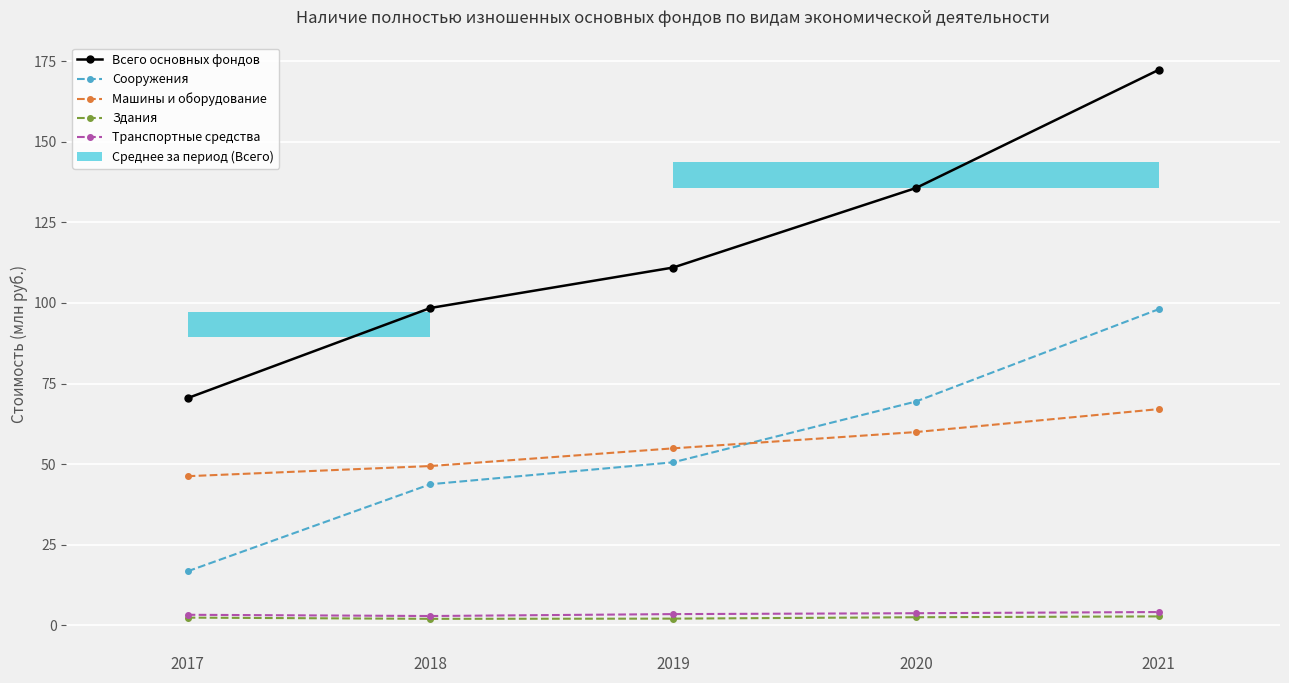

List the labels in order of Всего основных фондов value, largest first.

2021, 2020, 2019, 2018, 2017